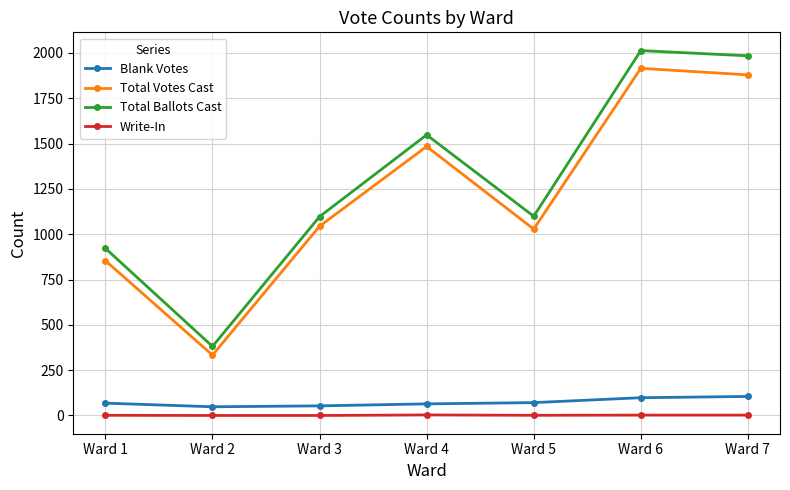

In Total Ballots Cast, how many points are lower than both neighbors (excluding endpoints)?

2